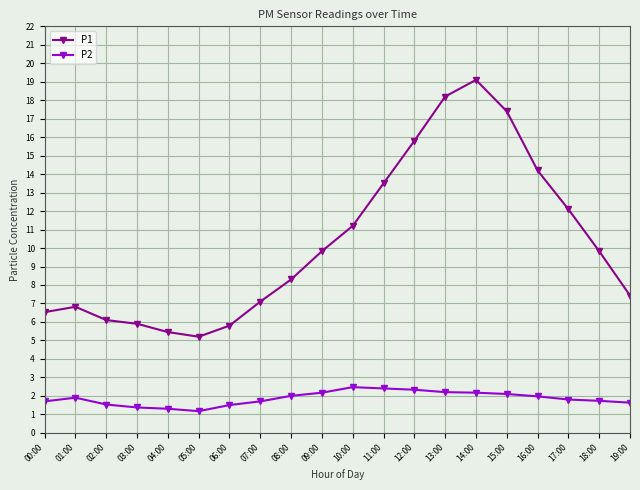

What is the lowest value of the P2 series?

1.2